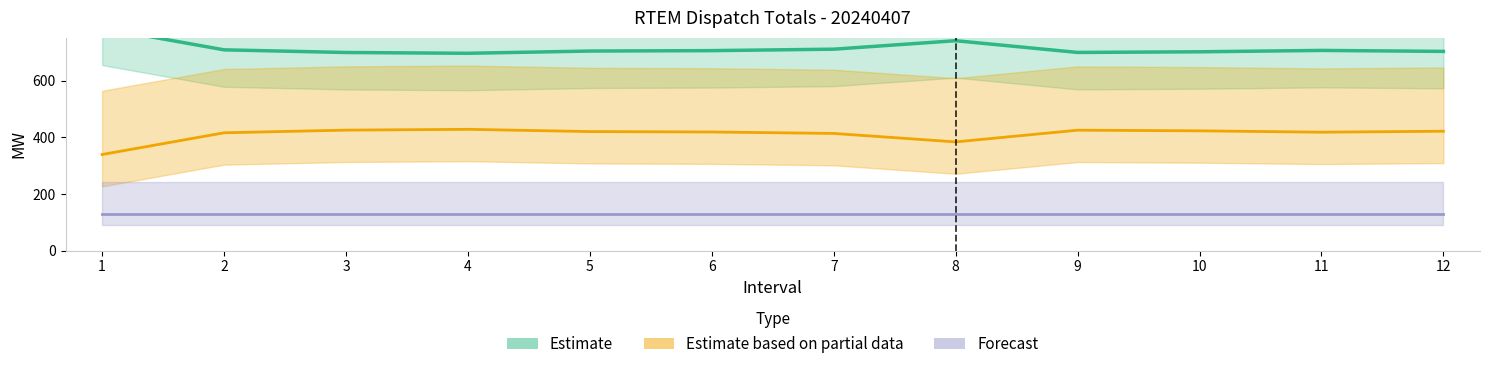

Reading left to right, what are all the values shown in this chart?

Estimate: 1=785.6	2=708.9	3=699.5	4=696.7	5=704.6	6=706.1	7=711.2	8=741.1	9=699.7	10=702.0	11=706.8	12=703.4
Estimate based on partial data: 1=339.4	2=416.1	3=425.5	4=428.3	5=420.4	6=418.9	7=413.8	8=383.9	9=425.3	10=423.0	11=418.2	12=421.6
Forecast: 1=130.5	2=130.5	3=130.5	4=130.5	5=130.5	6=130.5	7=130.5	8=130.5	9=130.5	10=130.5	11=130.5	12=130.5